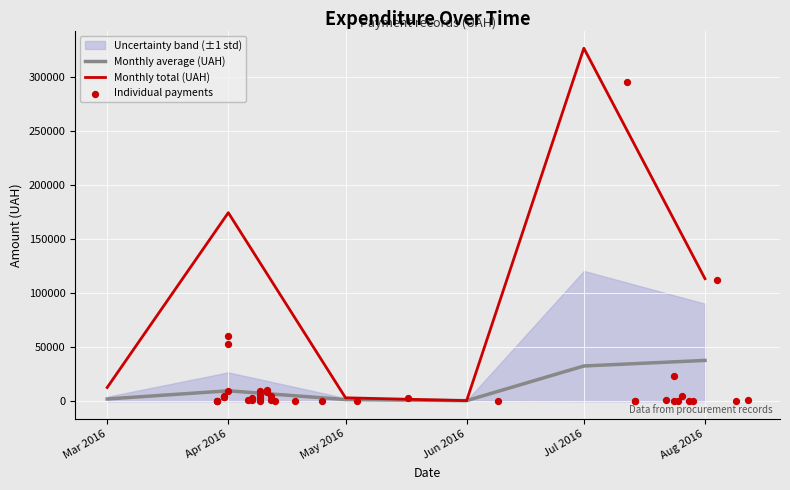

Between 34 and 8, which is larger?

34